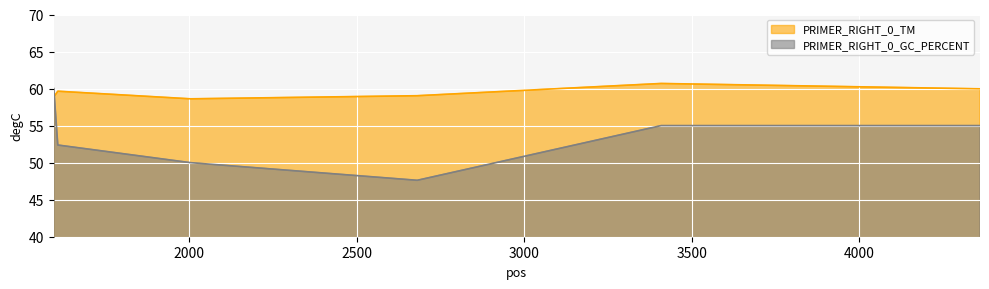

Rank the series by their average value, from lowest to highest.

PRIMER_RIGHT_0_GC_PERCENT, PRIMER_RIGHT_0_TM